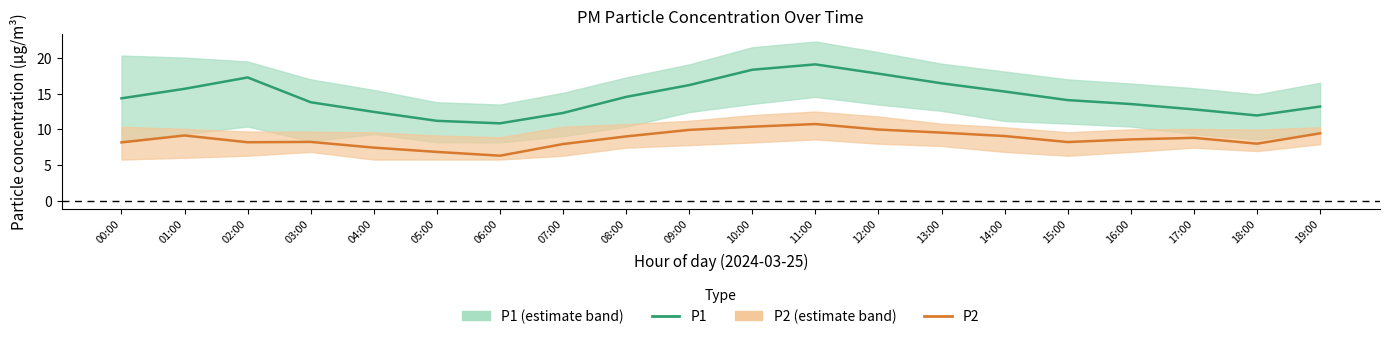

What is the value of the P1 point at the 9th from the left?

14.6